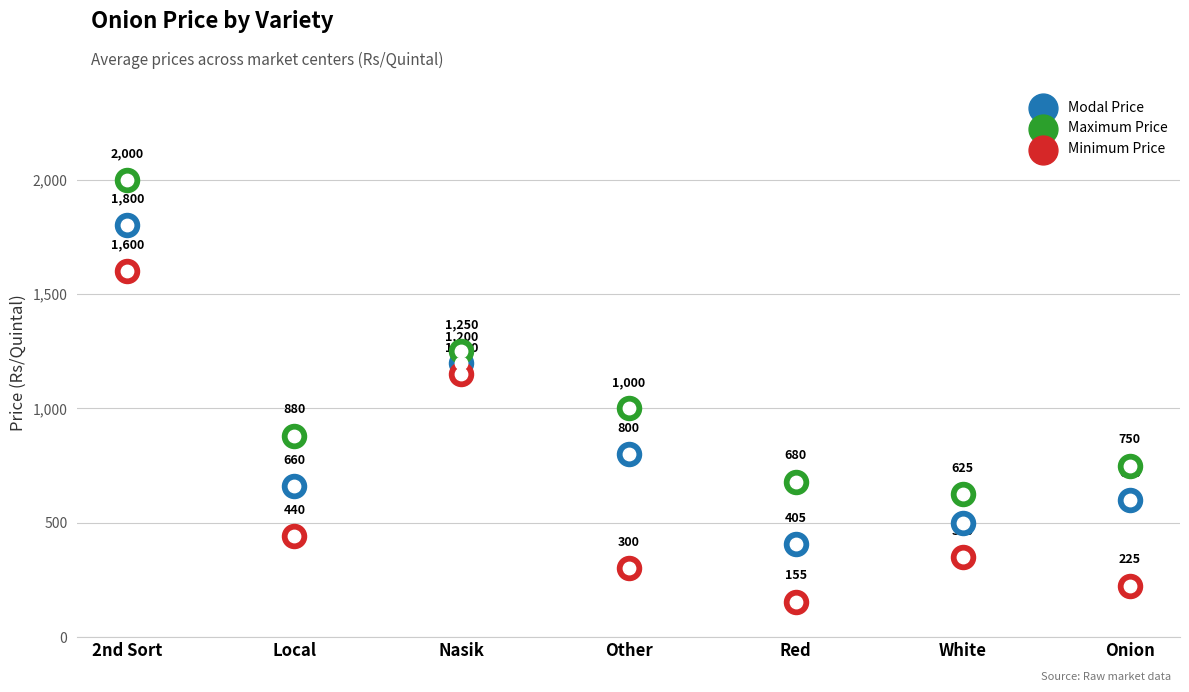

What is the total value across all series at Red?

1240